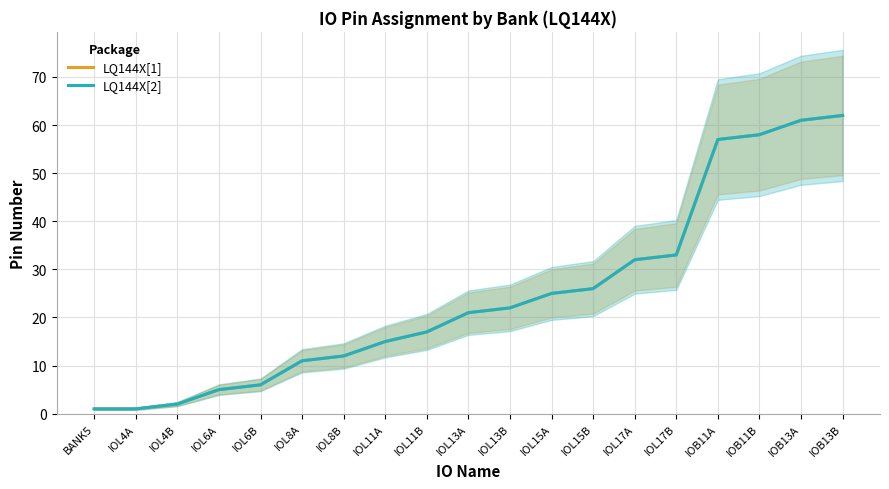

What is the label of the 2nd point from the left?

IOL4A